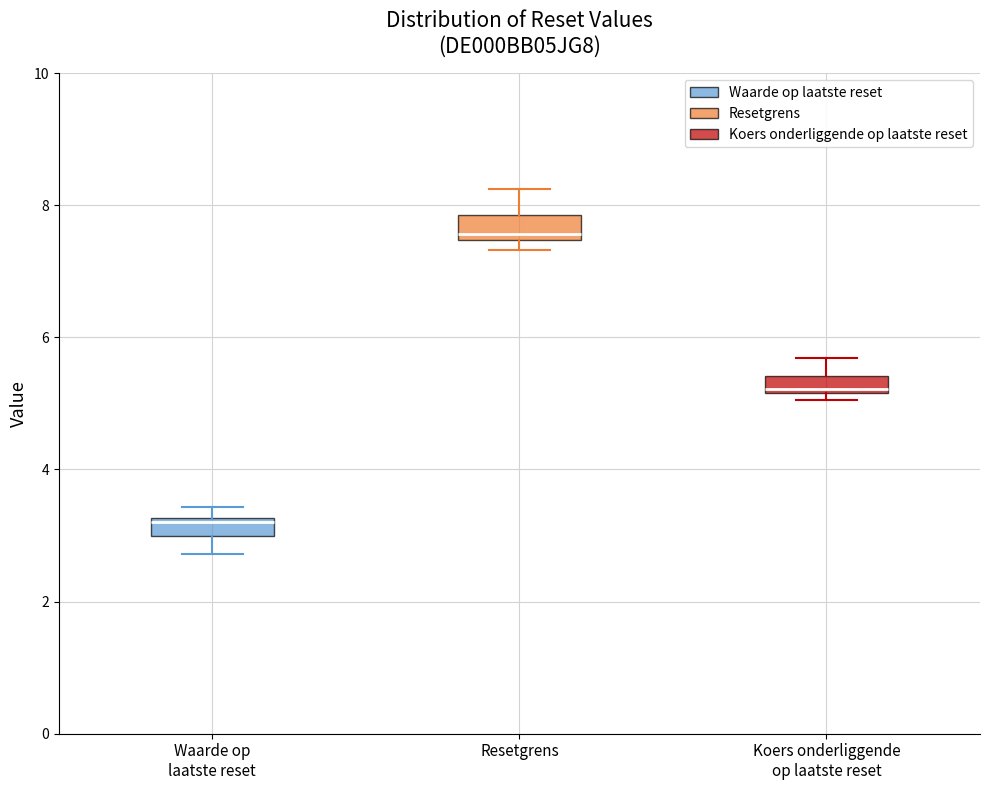

Which box's median line is the lowest?

Waarde op laatste reset